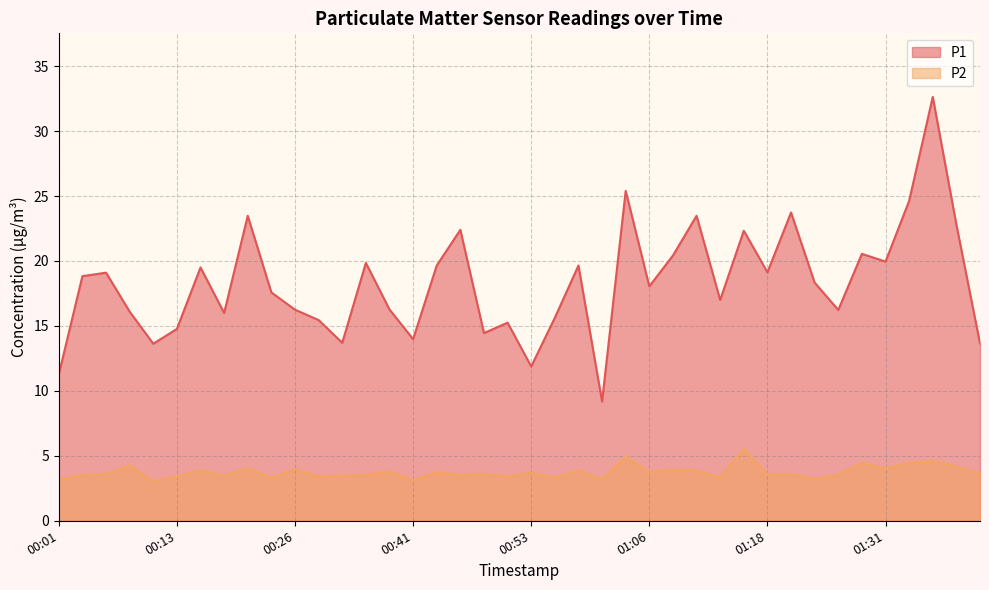

Which series changed the most between 00:36 and 00:41?

P1